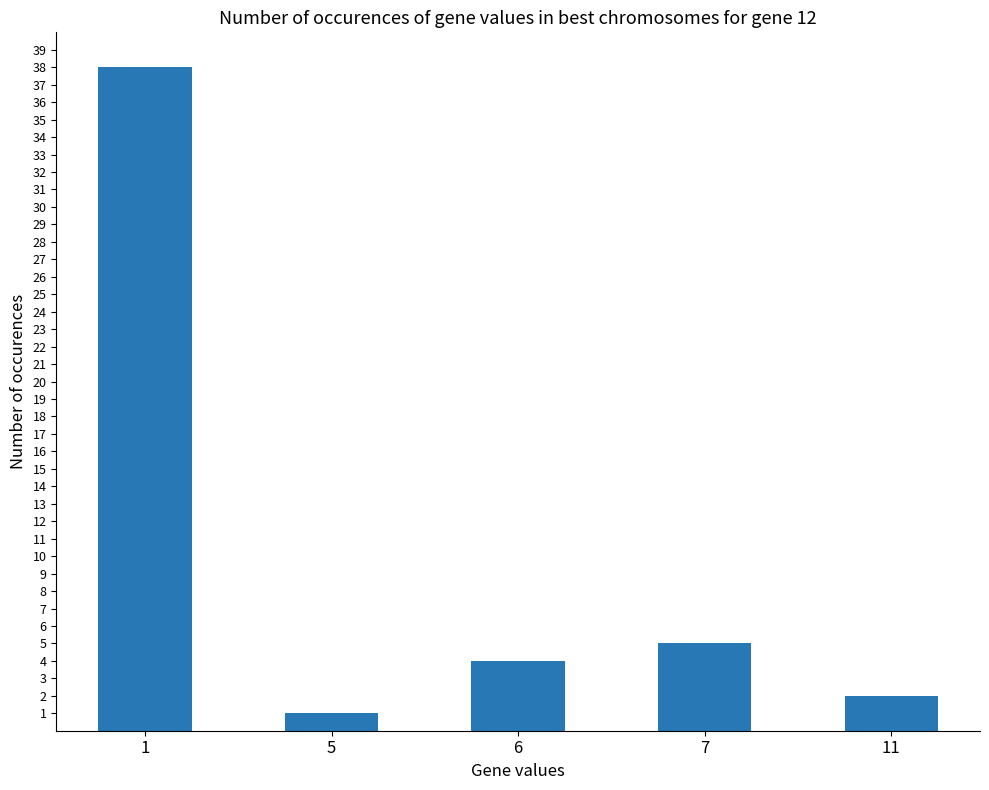

True or false: the data shows 2 at 7.

False